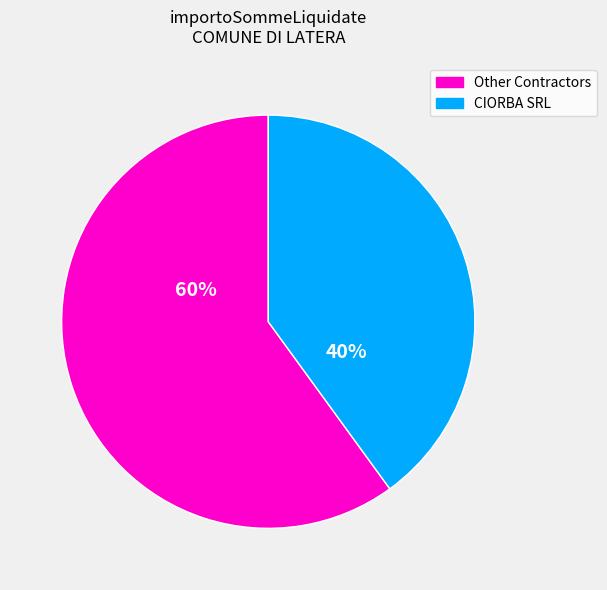

To the nearest percent, what is the average slice percentage?

50%